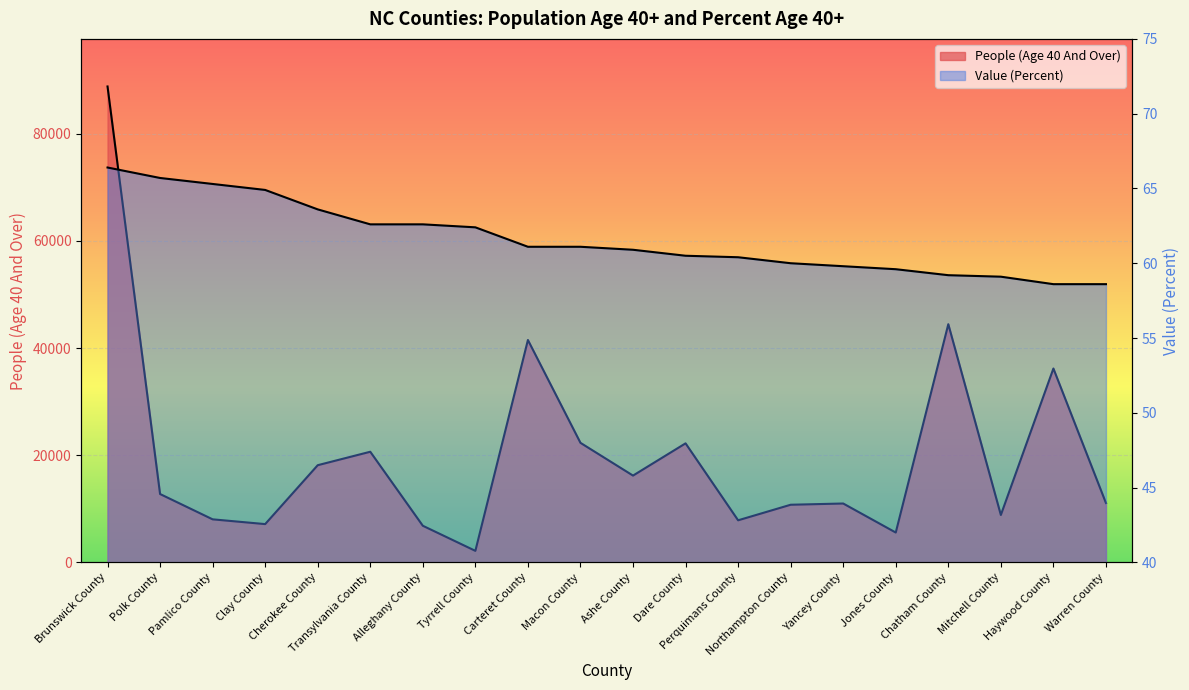

What is the average value of the People (Age 40 And Over) series?

20119.8